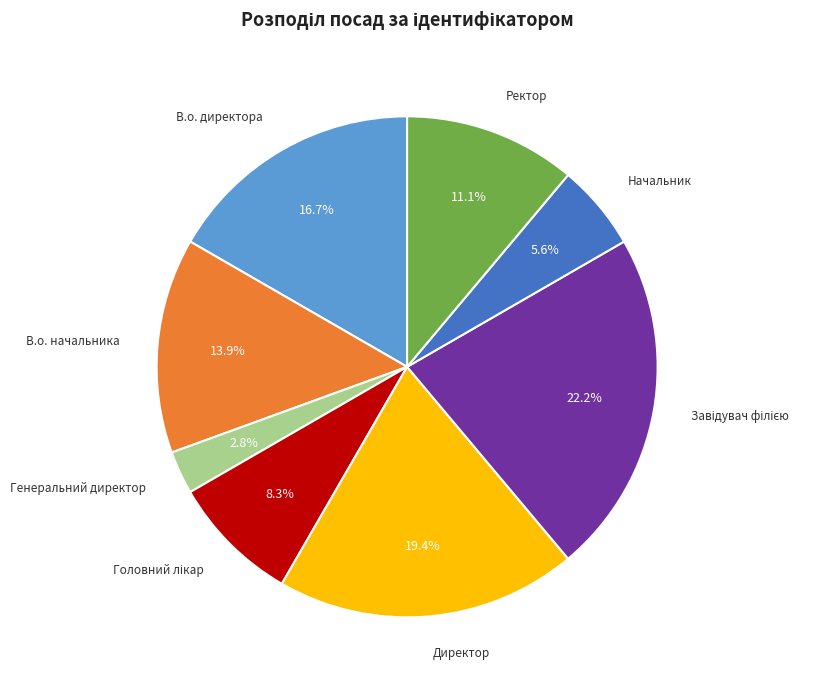

Between В.о. директора and В.о. начальника, which is larger?

В.о. директора